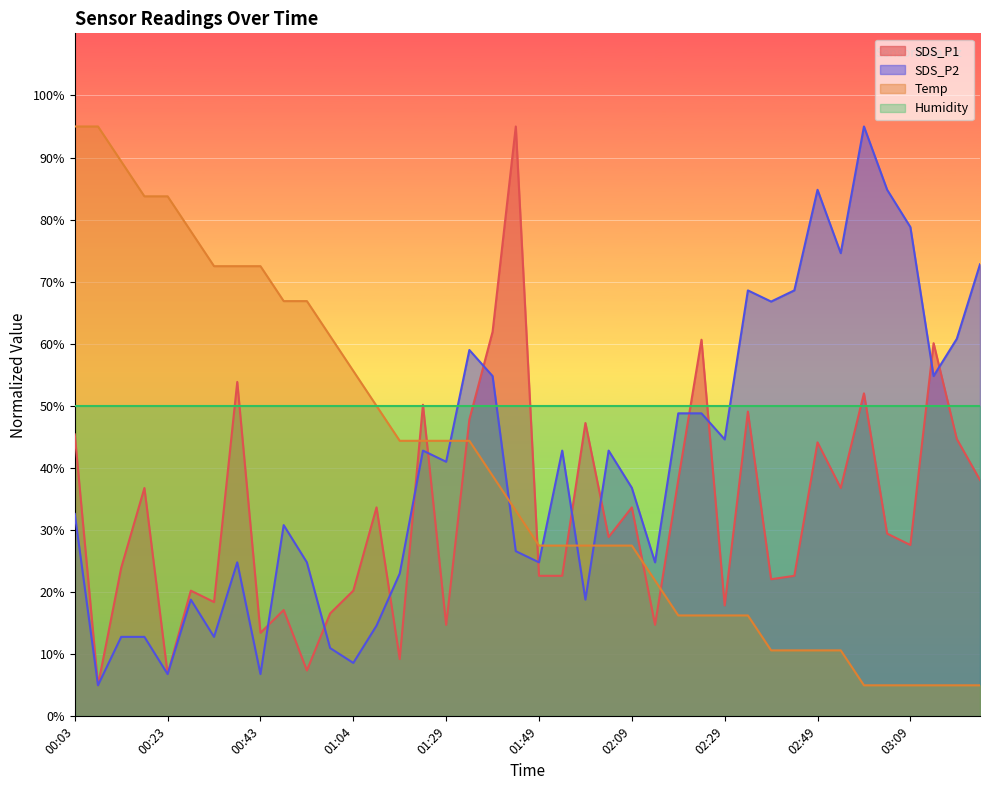

What is the difference between the maximum and second lowest values in the Temp series?

90.0